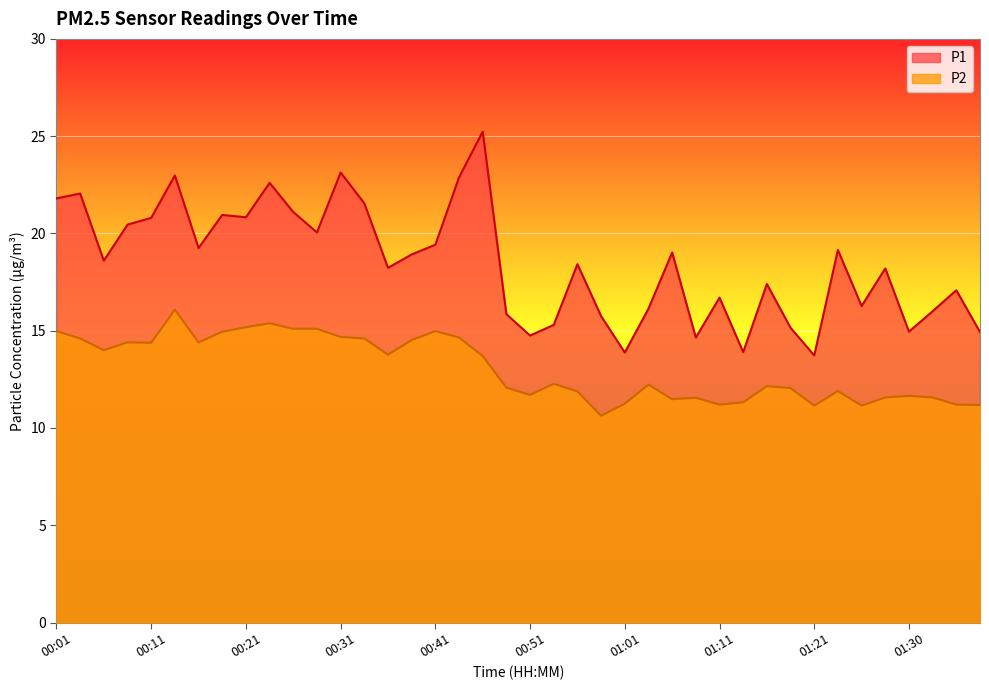

True or false: P2 and P1 cross at least once.

False